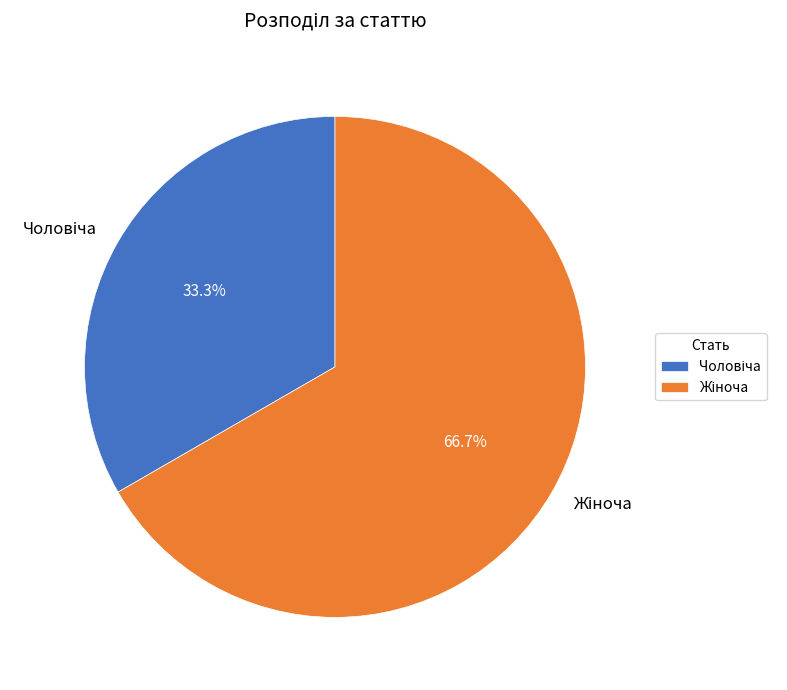

Does any single category account for the majority?

Yes